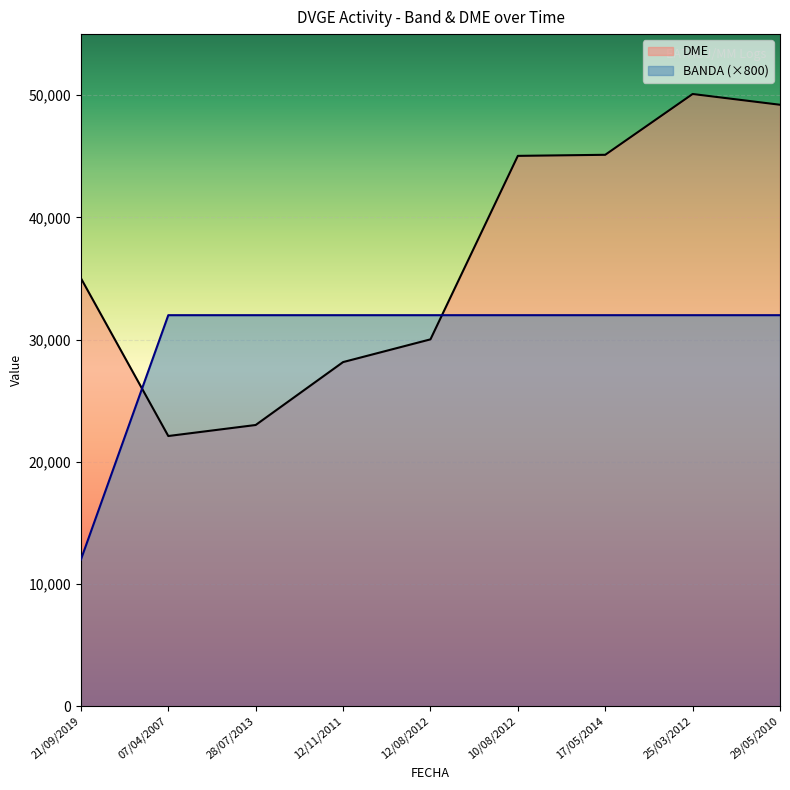

At how many categories does at least one series exceed 40073?

4